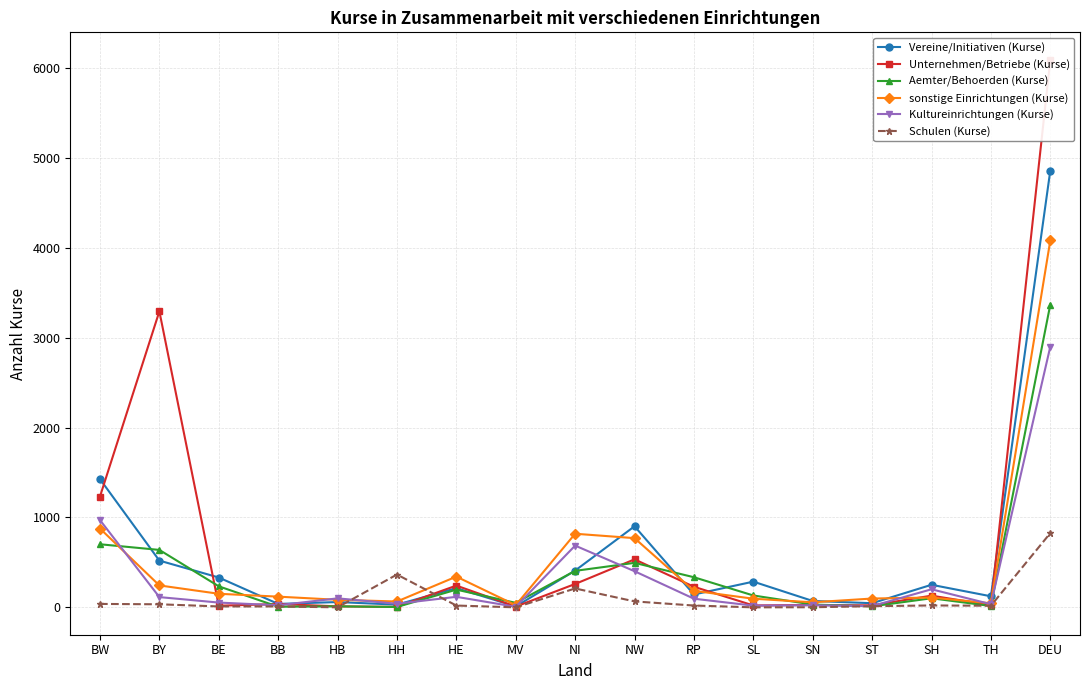

Is it true that Schulen (Kurse) equals 0 at MV?

True